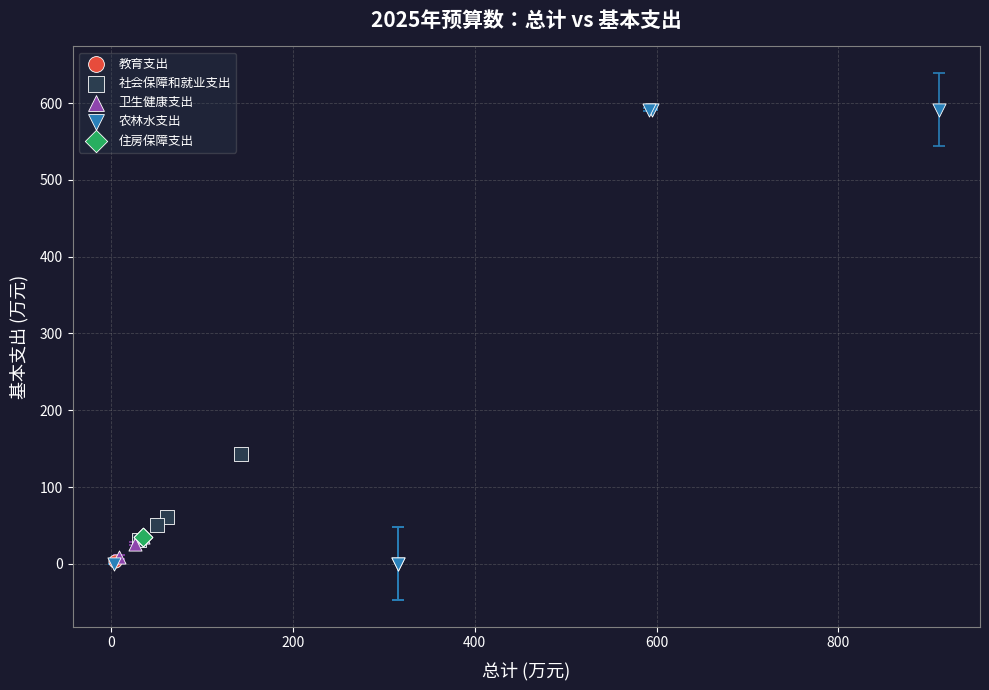

What are all the series names shown in the legend?

教育支出, 社会保障和就业支出, 卫生健康支出, 农林水支出, 住房保障支出